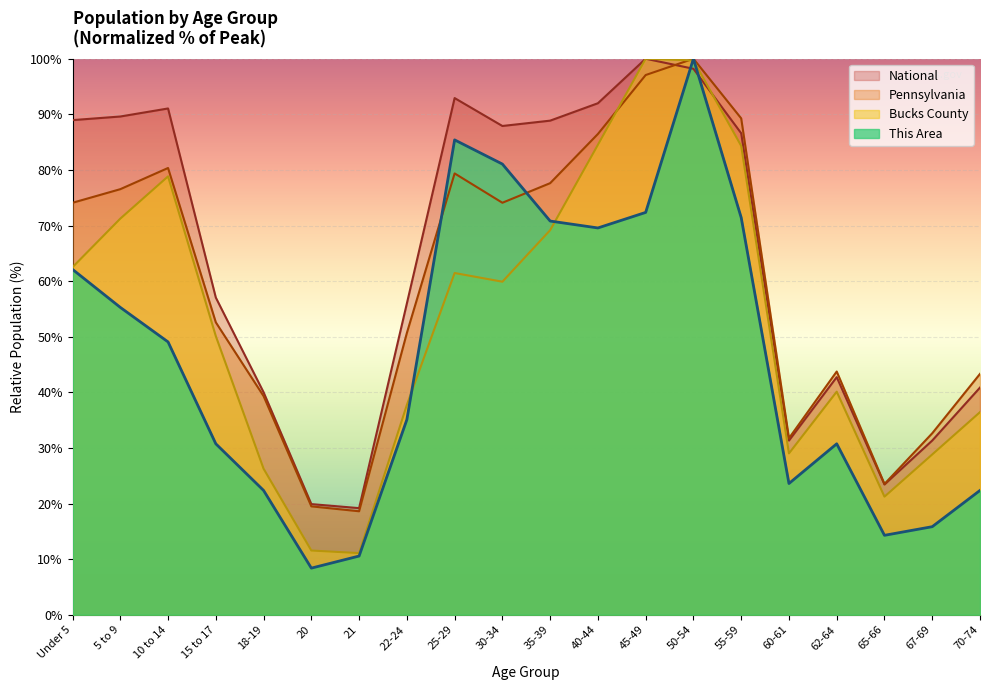

Count the number of categories in the chart.

20